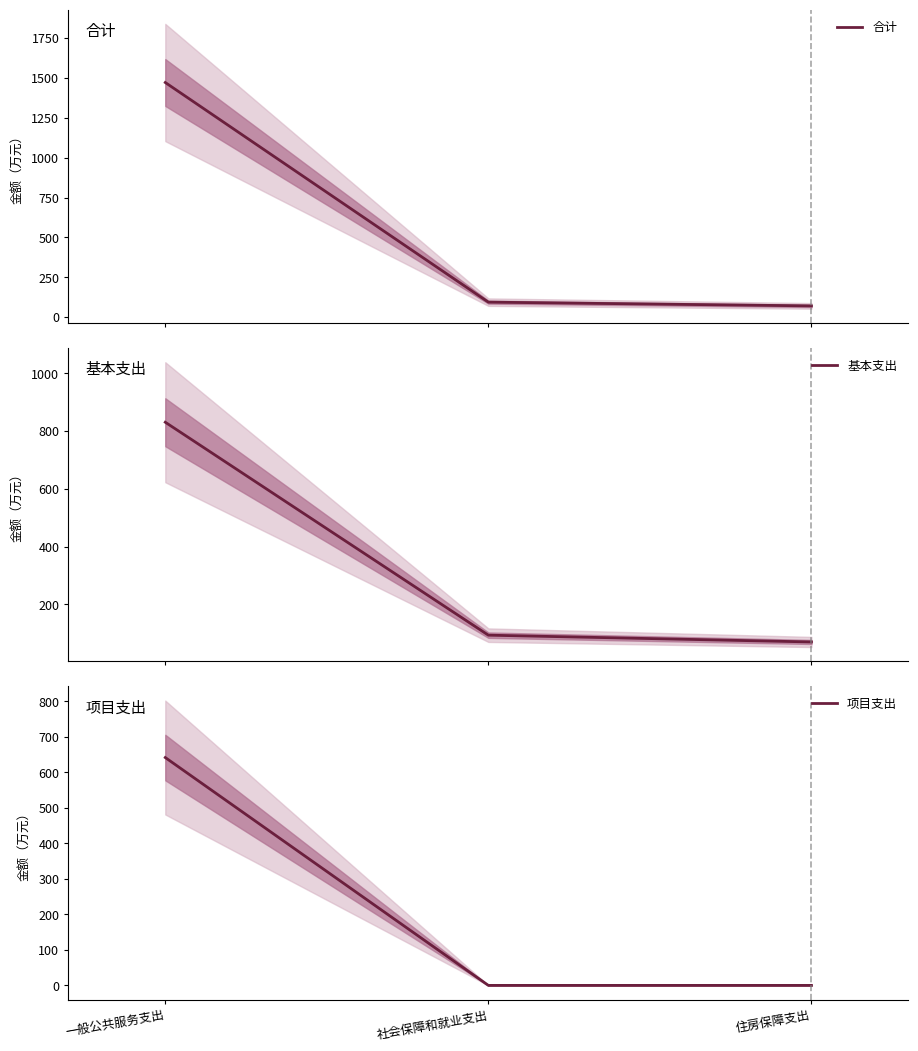

What are all the series names shown in the legend?

合计, 基本支出, 项目支出